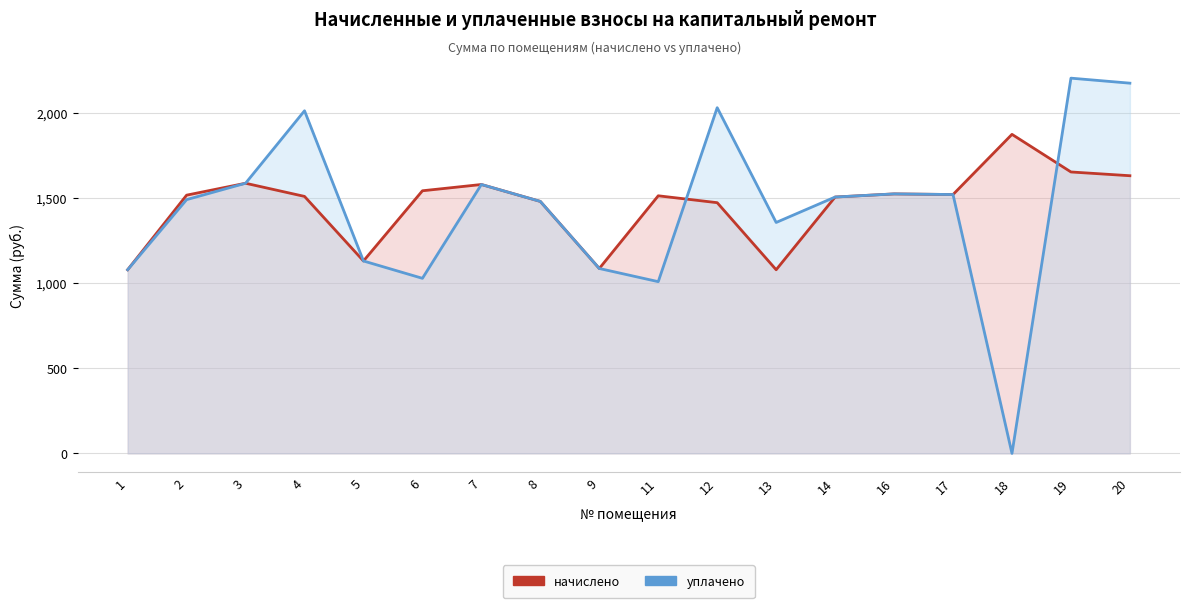

Reading left to right, transcribe all the data shown in this chart.

начислено: 1=1080.3	2=1519.0	3=1589.1	4=1511.7	5=1131.9	6=1544.8	7=1581.7	8=1482.2	9=1087.7	11=1515.4	12=1474.8	13=1080.3	14=1508.0	16=1526.4	17=1522.7	18=1876.7	19=1655.5	20=1633.3
уплачено: 1=1080.3	2=1492.7	3=1589.1	4=2015.4	5=1131.9	6=1029.9	7=1581.7	8=1482.2	9=1087.7	11=1010.2	12=2033.6	13=1358.4	14=1508.0	16=1526.4	17=1522.7	18=0.0	19=2207.3	20=2177.8